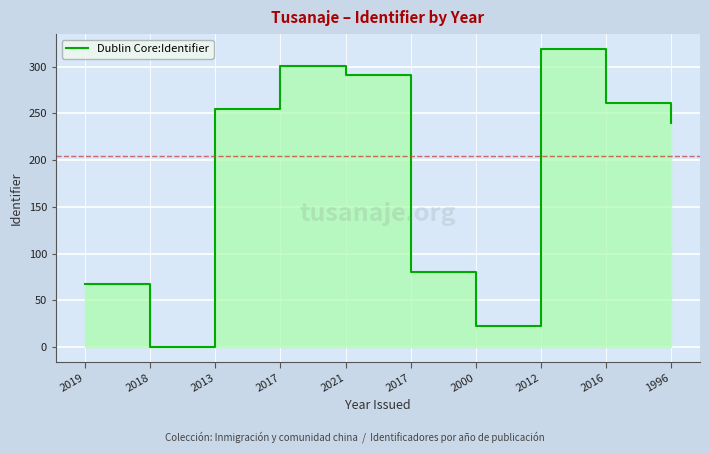

The chart shows a value of 319 at 2012. True or false?

True